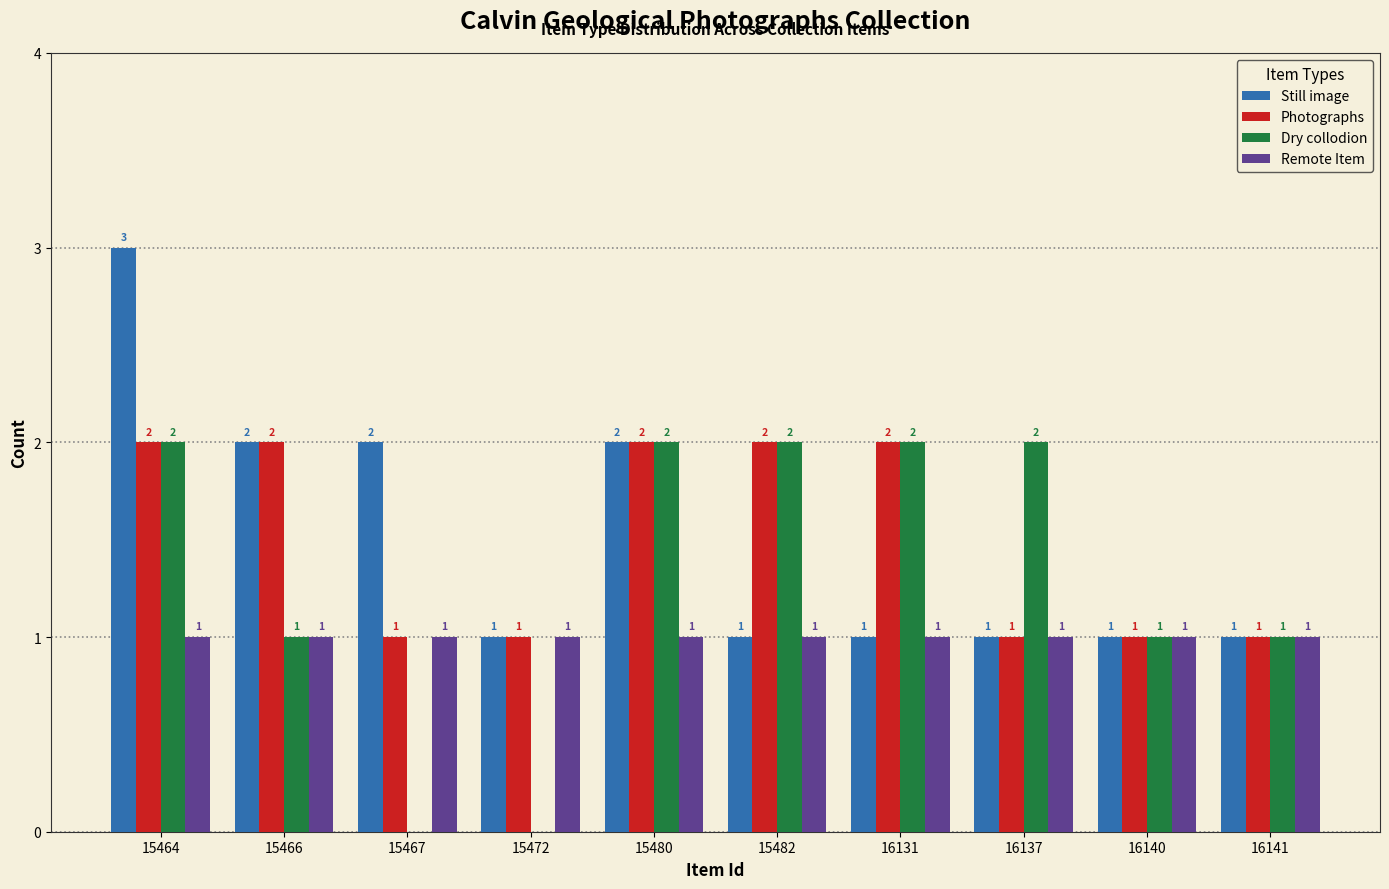

Reading left to right, extract all data points from this chart.

Still image: 3	2	2	1	2	1	1	1	1	1
Photographs: 2	2	1	1	2	2	2	1	1	1
Dry collodion: 2	1	0	0	2	2	2	2	1	1
Remote Item: 1	1	1	1	1	1	1	1	1	1